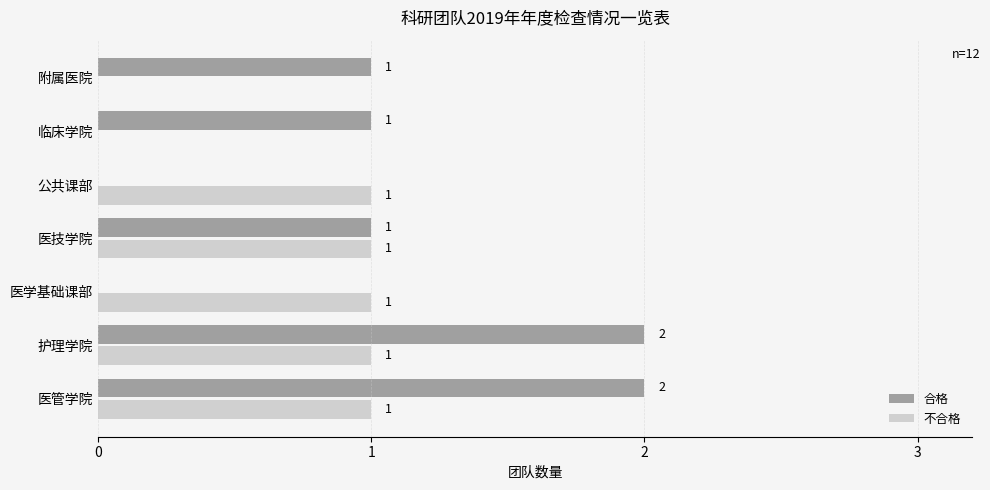

How many 合格 values are between 0 and 2?

7